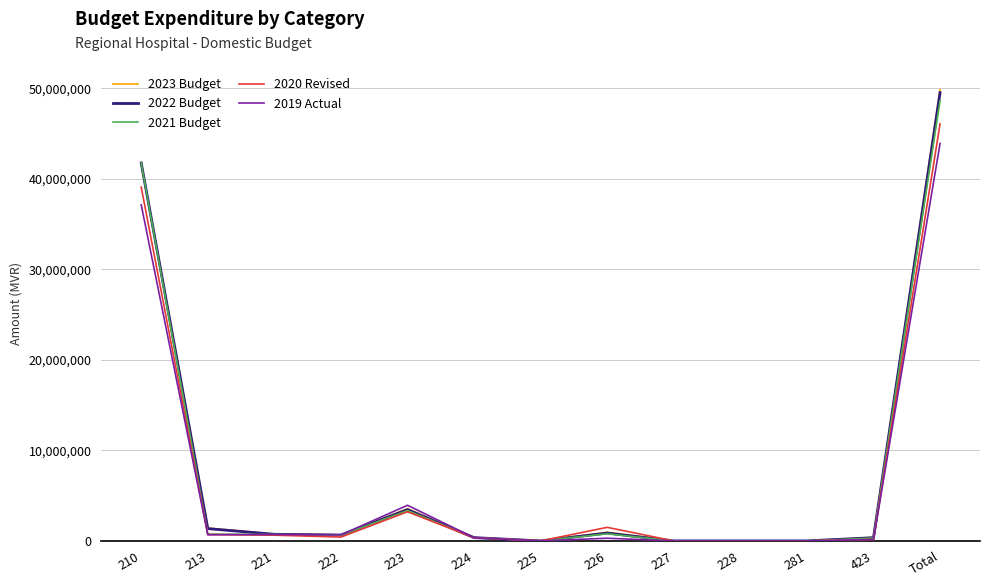

The 2021 Budget series shows 26236425 at 227. True or false?

False